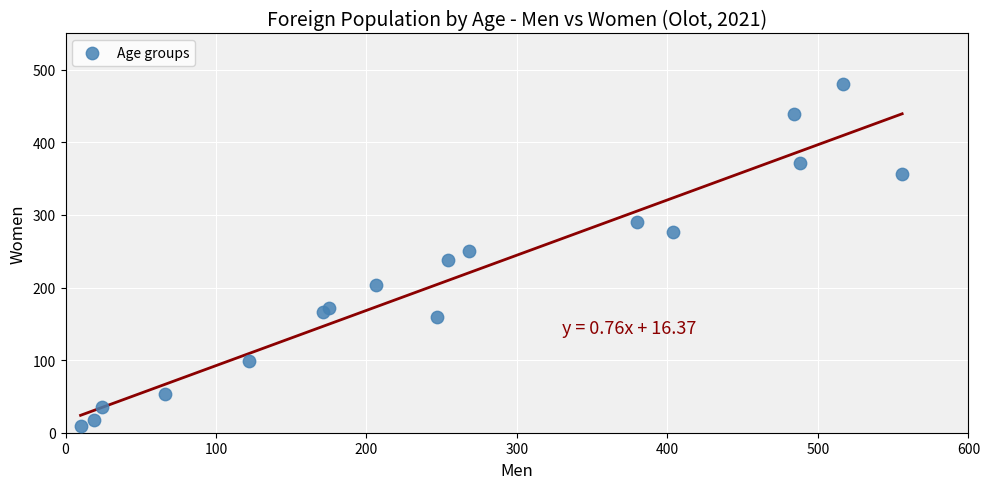

What is the range of Y values (max minus min)?

472